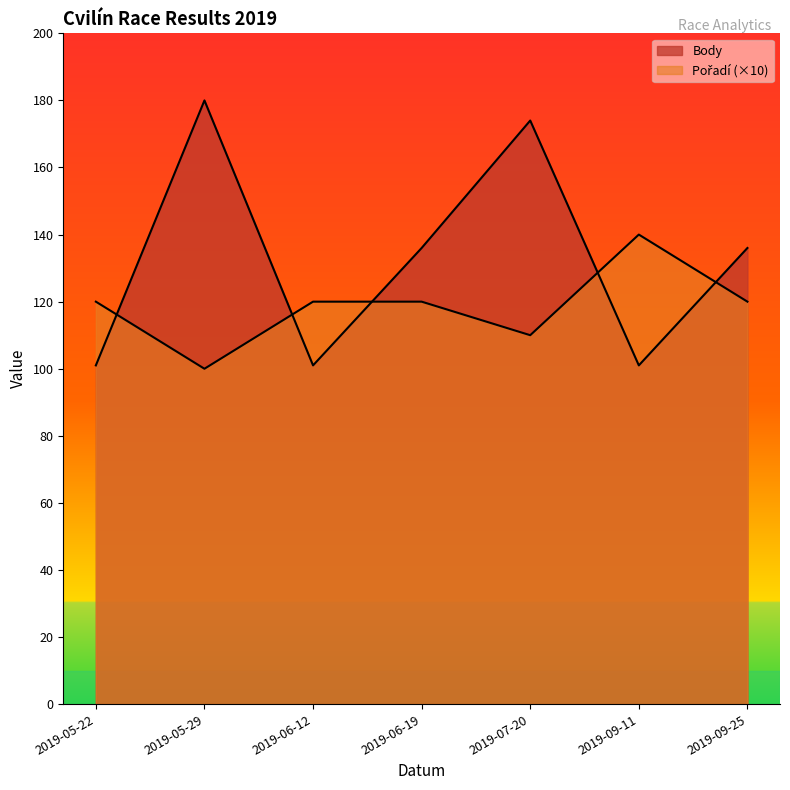

Where is Body nearest to the value 140?

2019-06-19